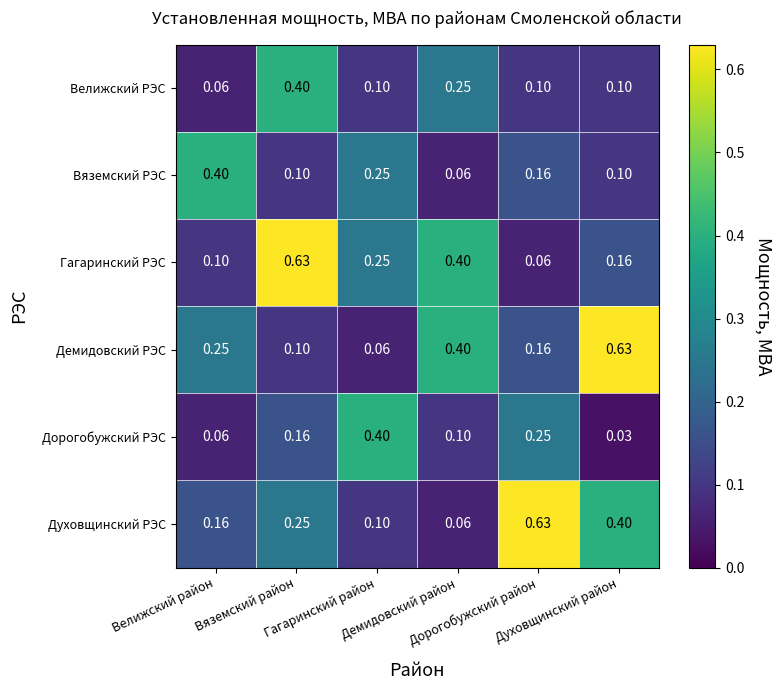

Count the number of categories in the chart.

6